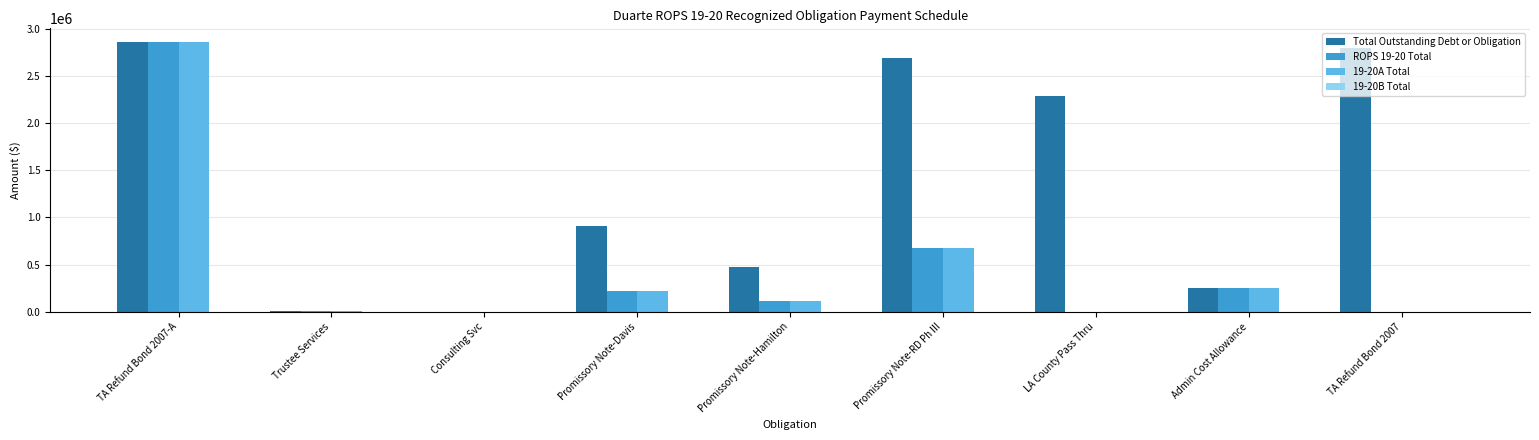

True or false: ROPS 19-20 Total has a value of 891928 at Promissory Note-RD Ph III.

False